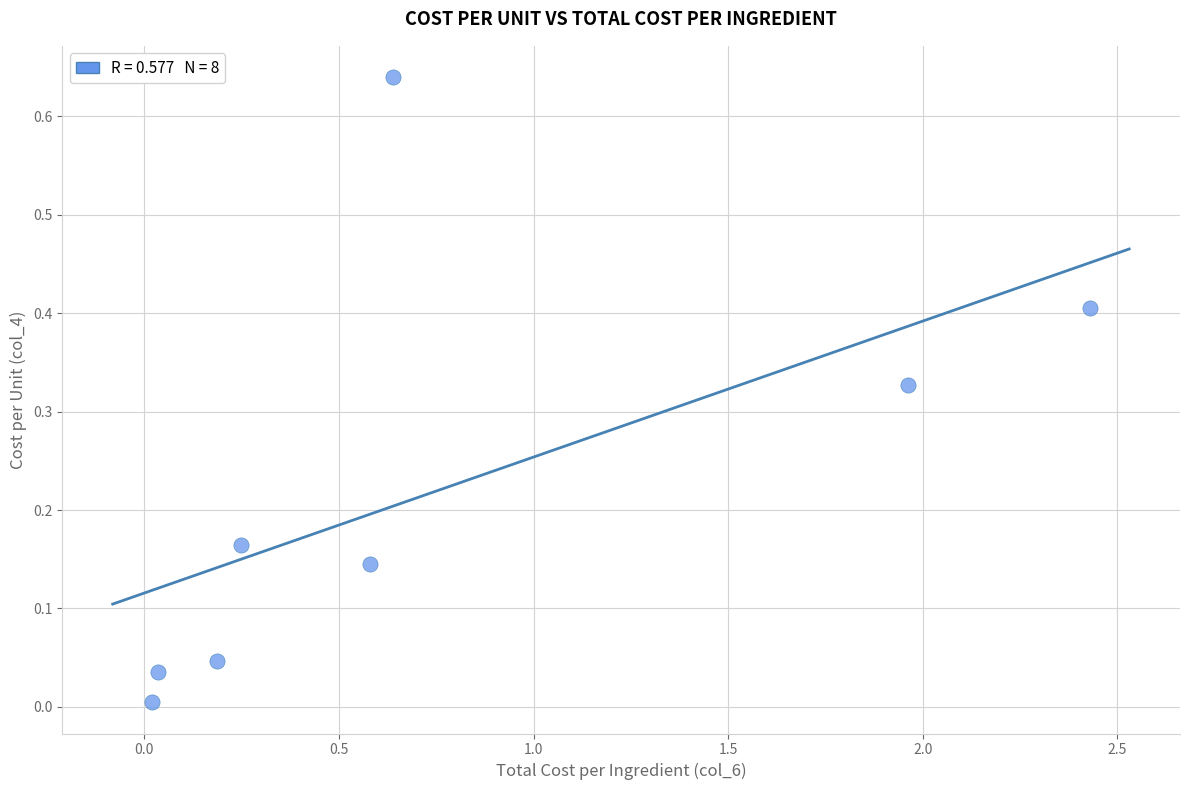

What is the range of X values (max minus min)?

2.4